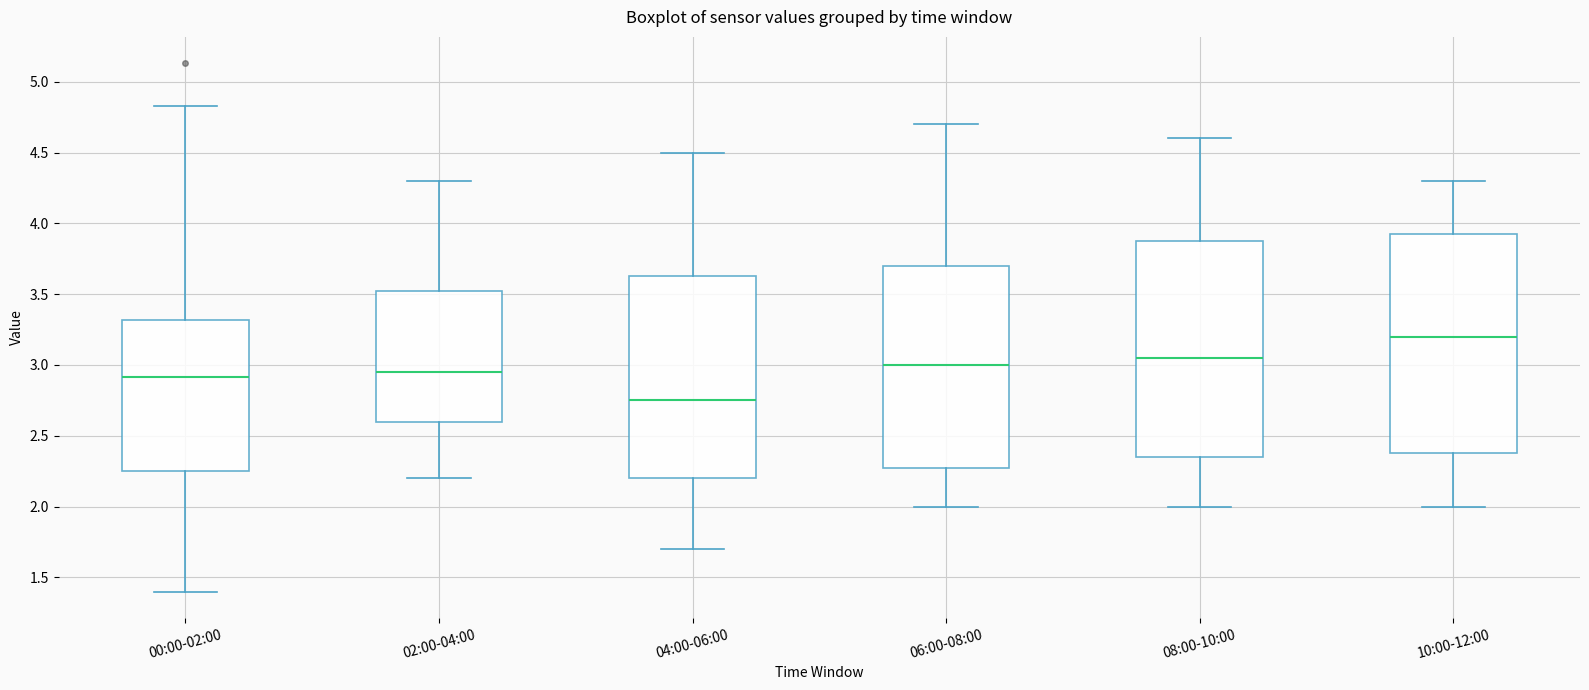

Reading left to right, transcribe this box plot: for each box, give where its median line is, the range the box spans, and where its two whiskers end, as read against the y-axis. The values are not printed on the chart, so give them approximately, as read against the axis.

00:00-02:00: median 2.90, box 2.25 to 3.30, whiskers 1.40 to 4.85
02:00-04:00: median 2.95, box 2.60 to 3.55, whiskers 2.20 to 4.30
04:00-06:00: median 2.75, box 2.20 to 3.65, whiskers 1.70 to 4.50
06:00-08:00: median 3.00, box 2.30 to 3.70, whiskers 2.00 to 4.70
08:00-10:00: median 3.05, box 2.35 to 3.90, whiskers 2.00 to 4.60
10:00-12:00: median 3.20, box 2.40 to 3.95, whiskers 2.00 to 4.30